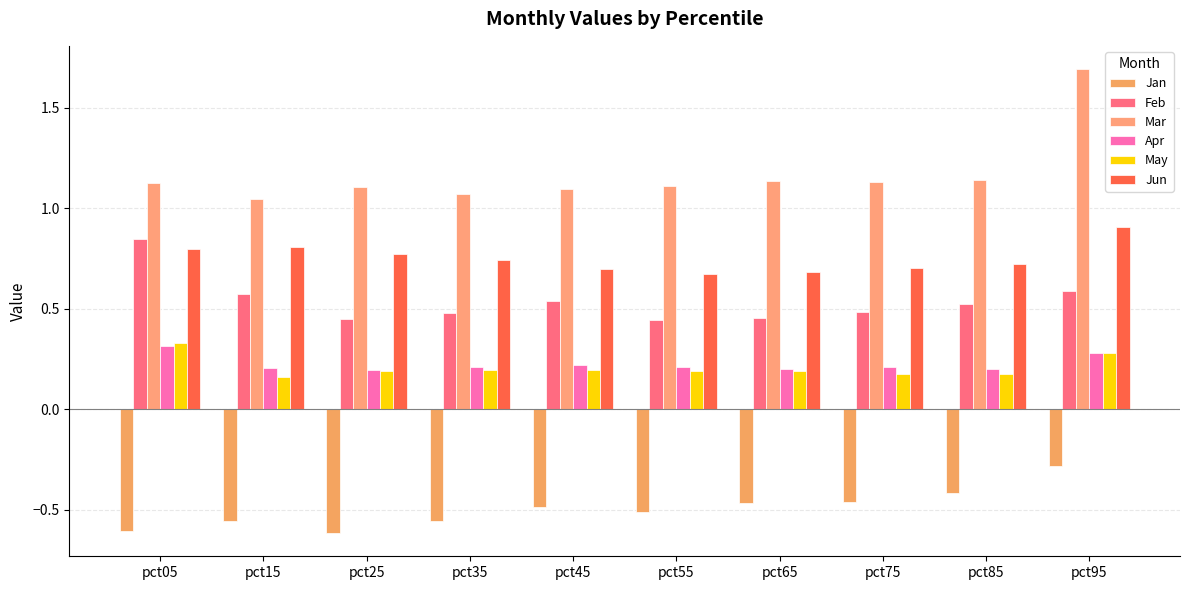

Is the value of May at pct95 greater than the value of Jan at pct75?

Yes